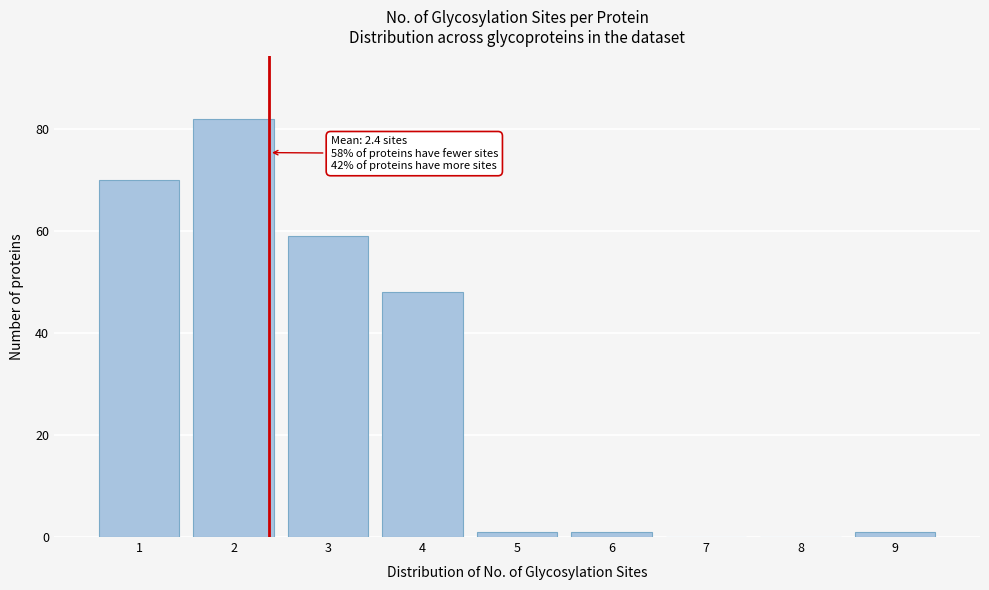

Reading left to right, transcribe all the data shown in this chart.

1=70	2=82	3=59	4=48	5=1	6=1	7=0	8=0	9=1